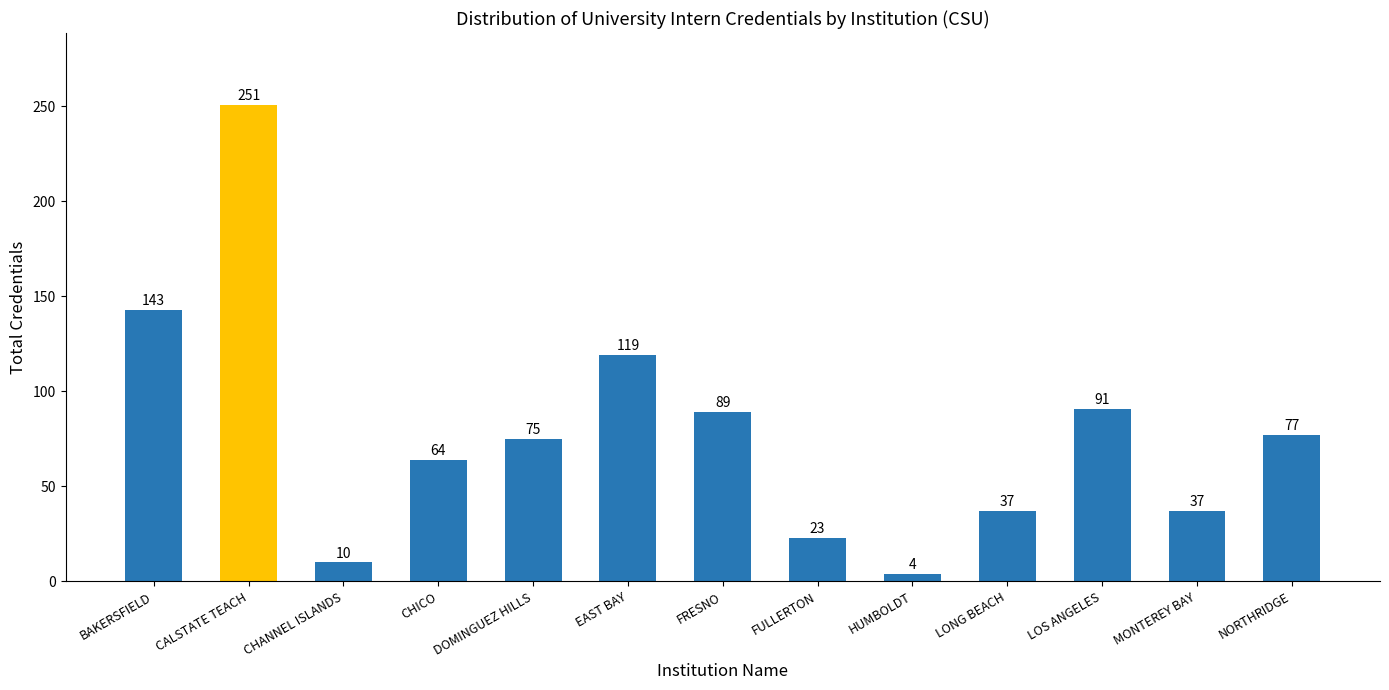

What is the maximum value shown in the chart?

251